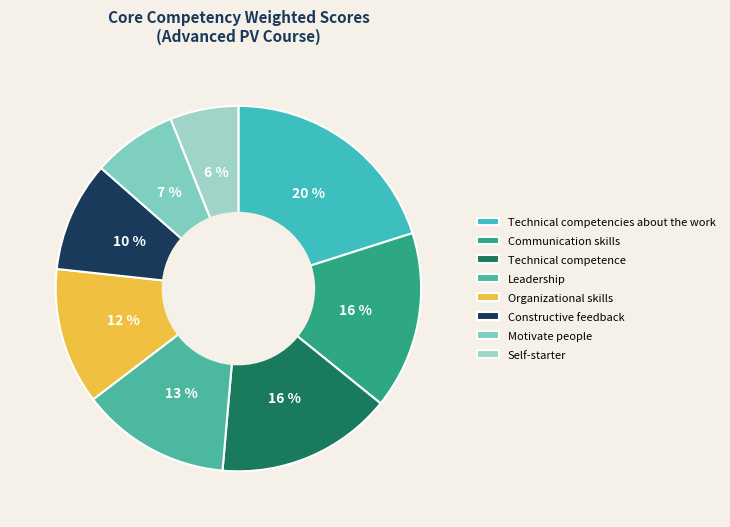

To the nearest percent, what is the difference between the largest and smallest slice percentages?

14%